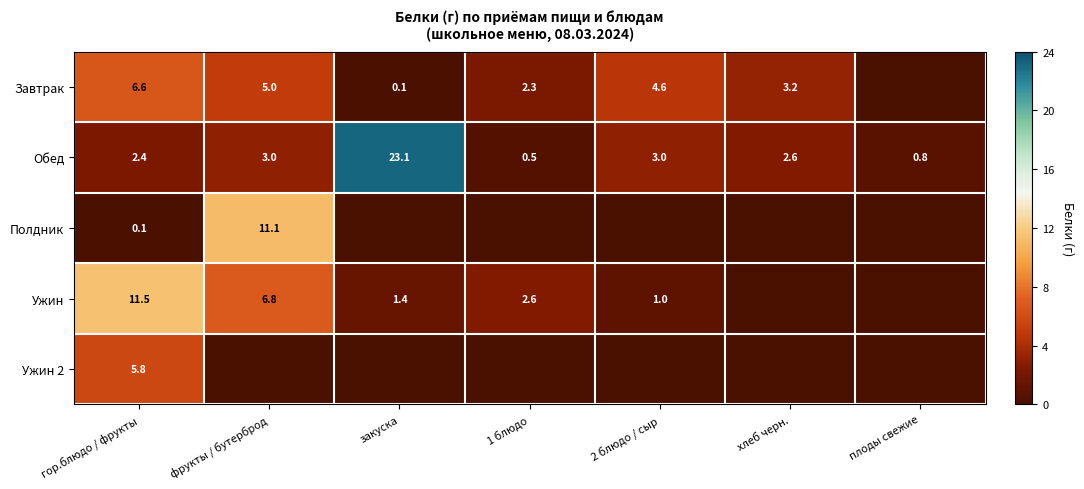

What is the spread (max minus min) of values at гор.блюдо / фрукты?

11.4